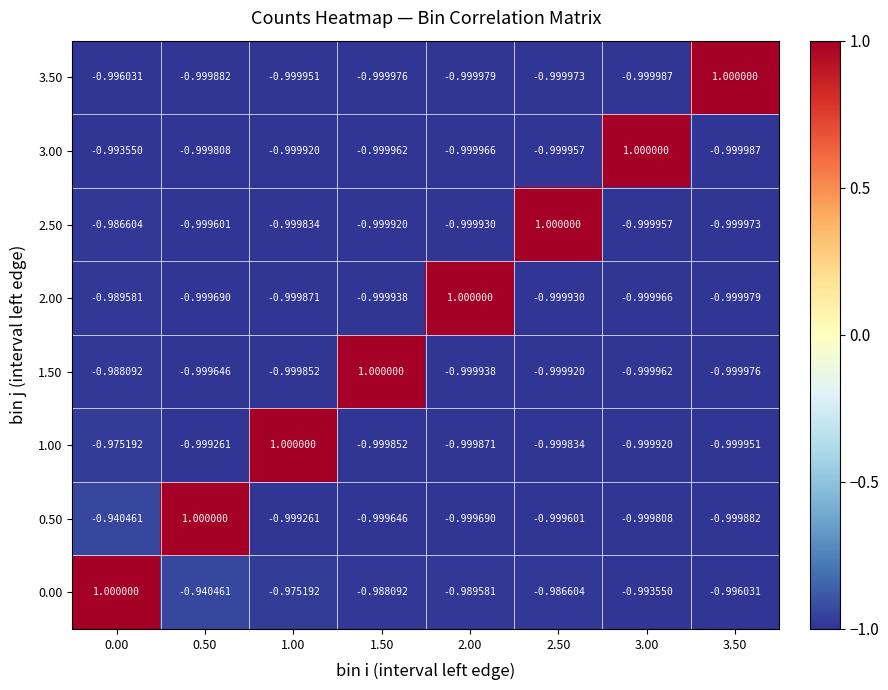

How many data points does each series have?

8